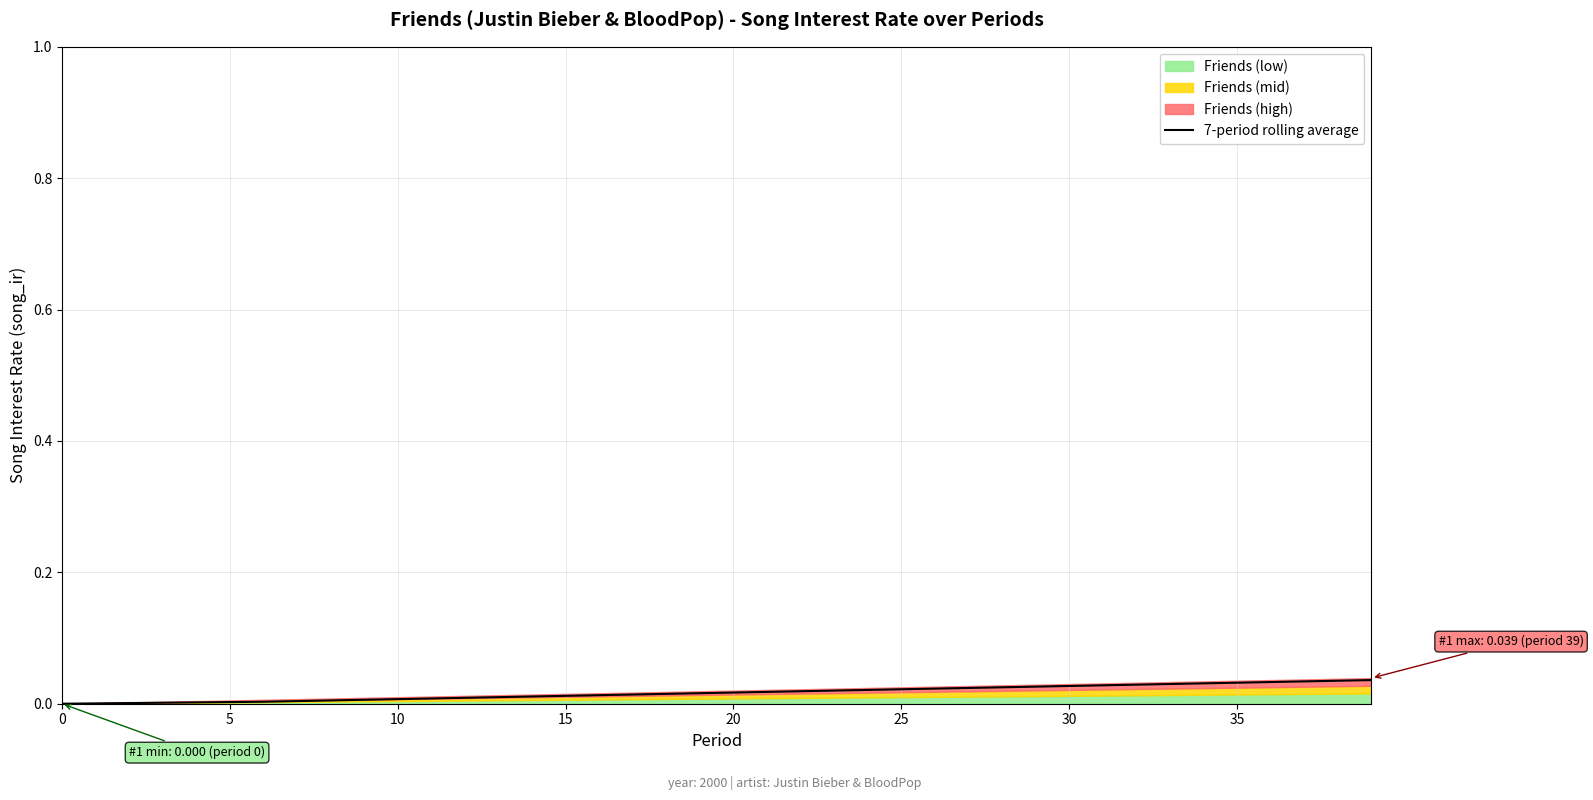

True or false: the data shows 0.0 at 10.

True